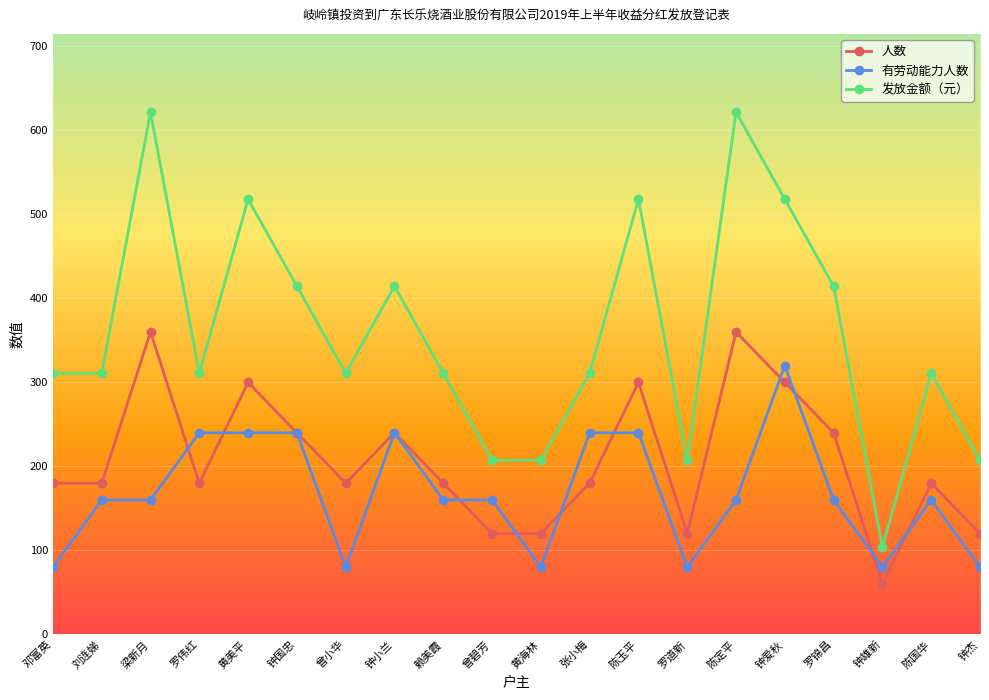

How many data points in 发放金额（元） are less than 310?

5